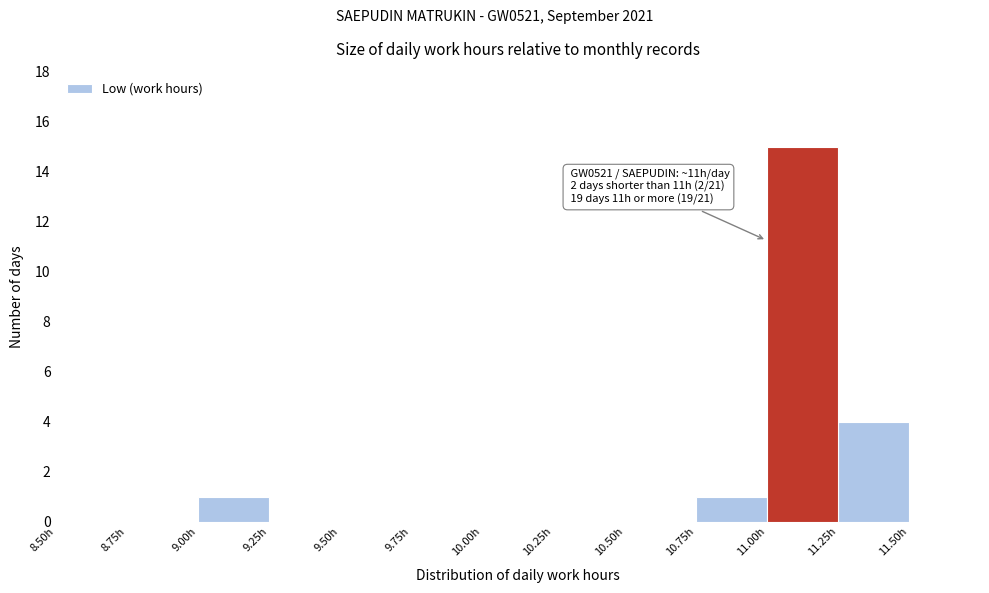

Which range on the x-axis has the tallest bar?

11.00 to 11.25